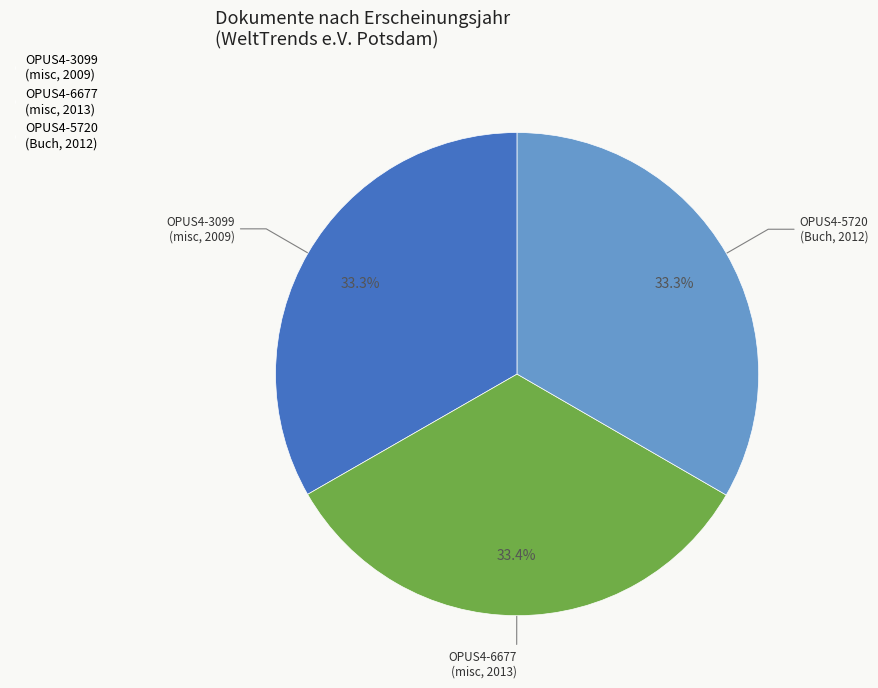

What percentage is the OPUS4-3099 slice, to the nearest percent?

33%